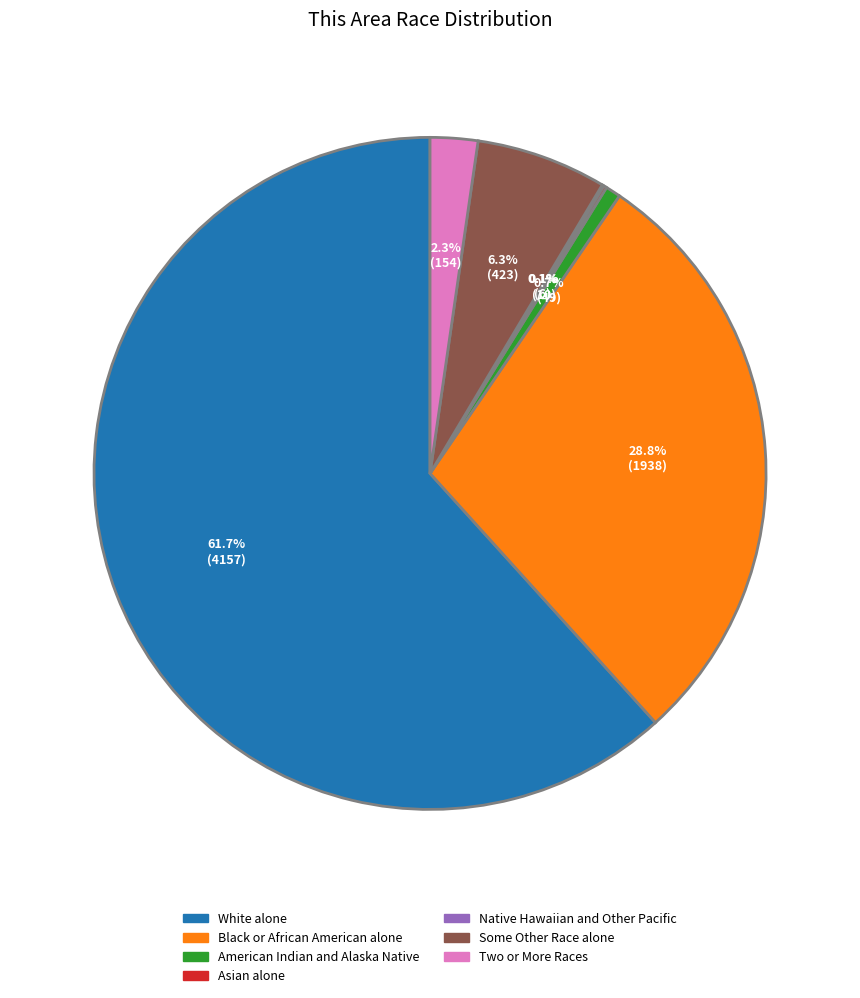

Which category has the biggest portion of the pie?

White alone